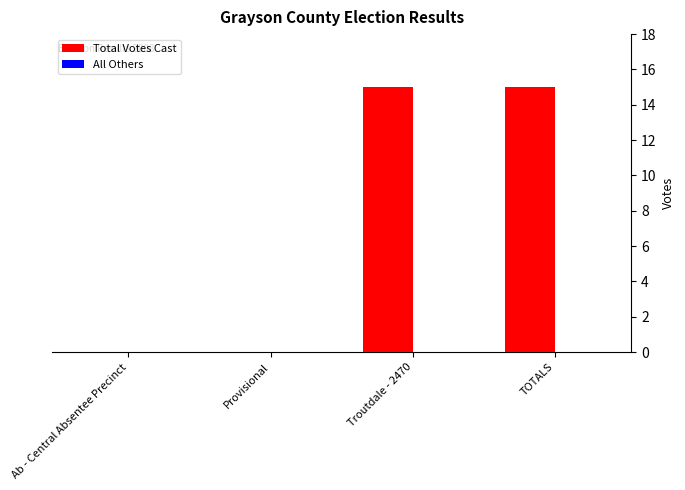

How many series are shown in this chart?

1